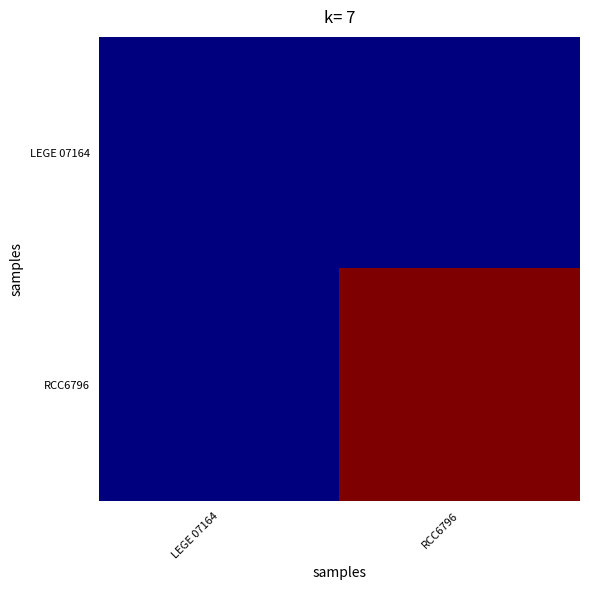

Reading left to right, extract all data points from this chart.

LEGE 07164: LEGE 07164=0.0	RCC6796=0.0
RCC6796: LEGE 07164=0.0	RCC6796=1.0